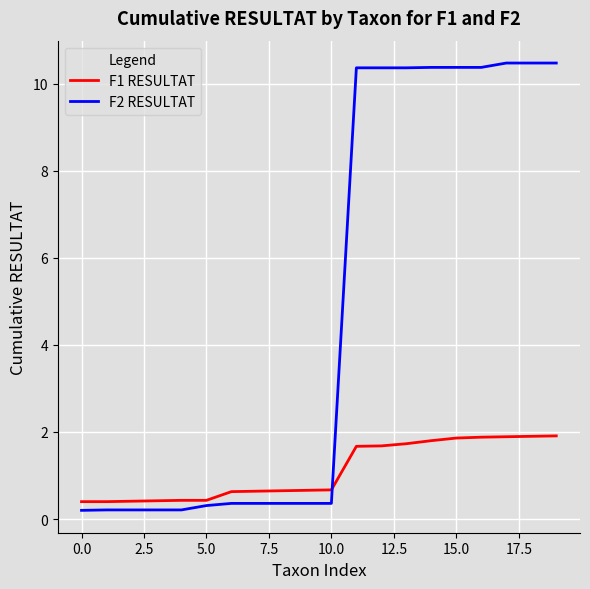

Is this an area chart (filled region under the line)?

No